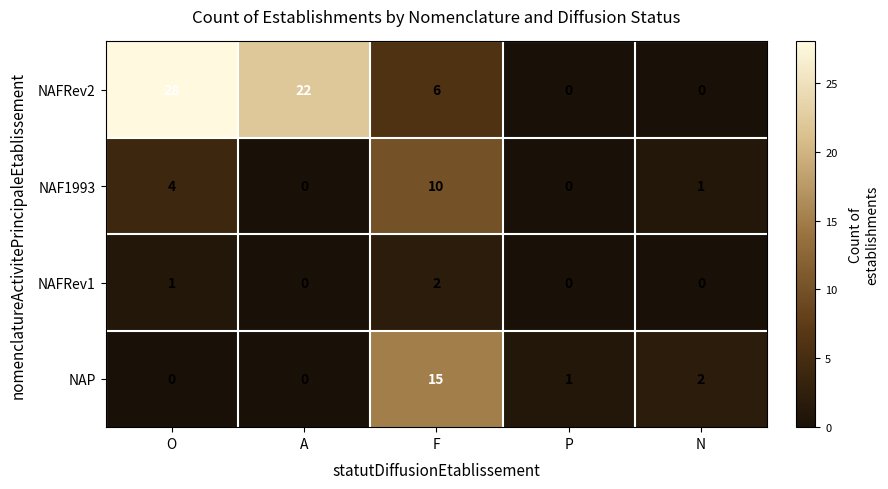

List the series in order of their peak value, highest first.

NAFRev2, NAP, NAF1993, NAFRev1